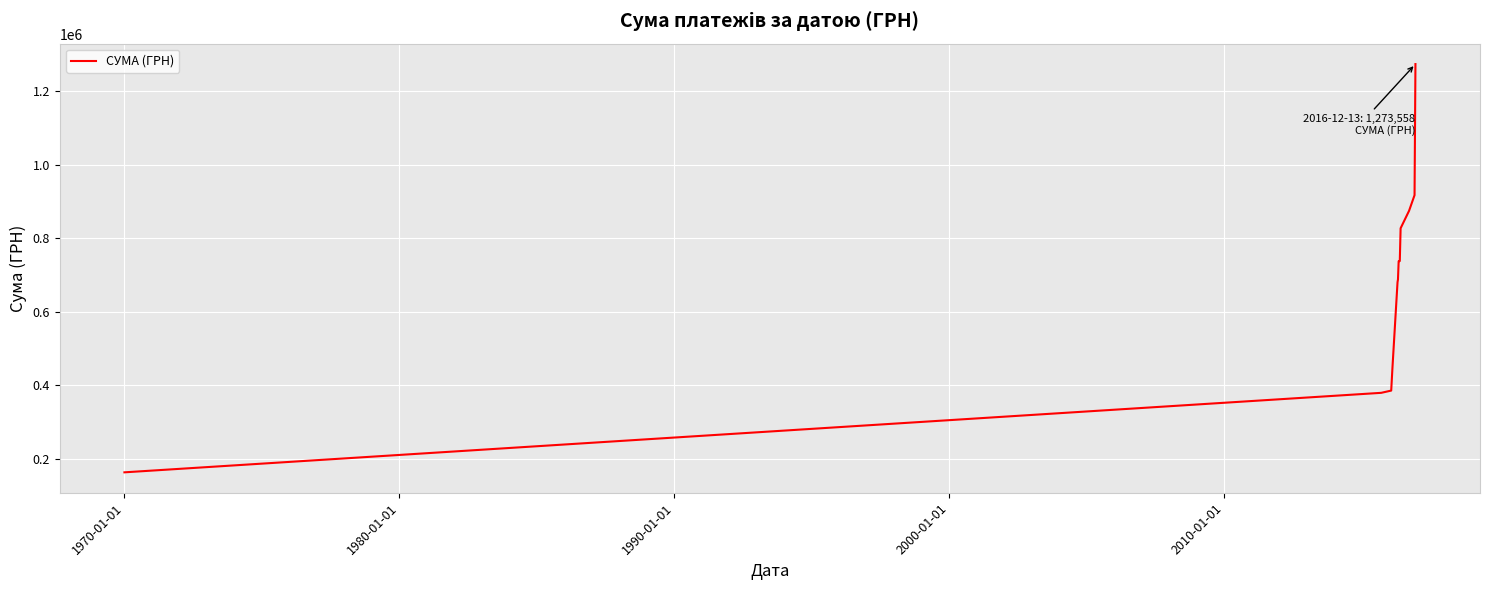

What is the difference between the maximum and minimum values?

1109662.6